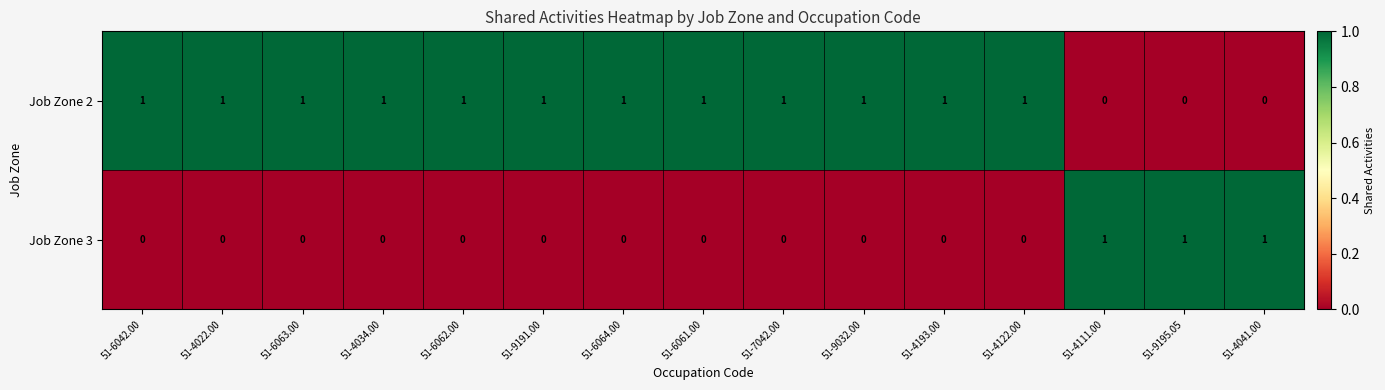

True or false: Job Zone 2 has a value of 1 at 51-6062.00.

True